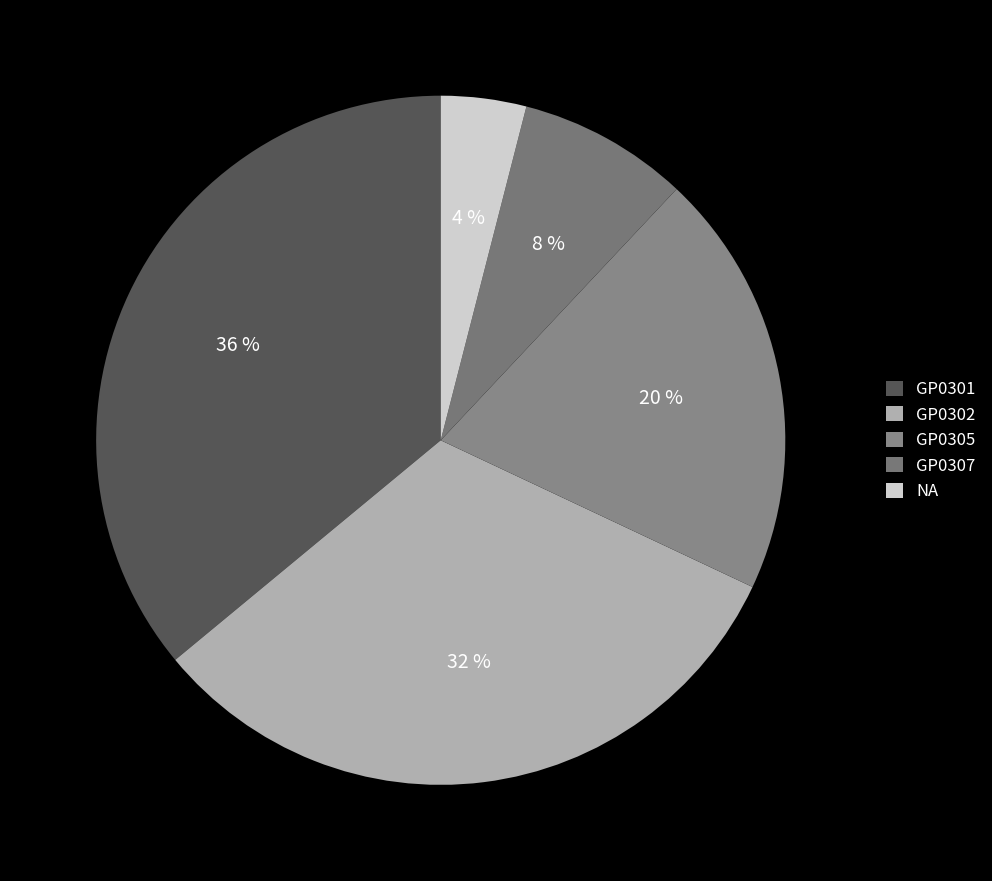

Between GP0305 and GP0302, which is larger?

GP0302